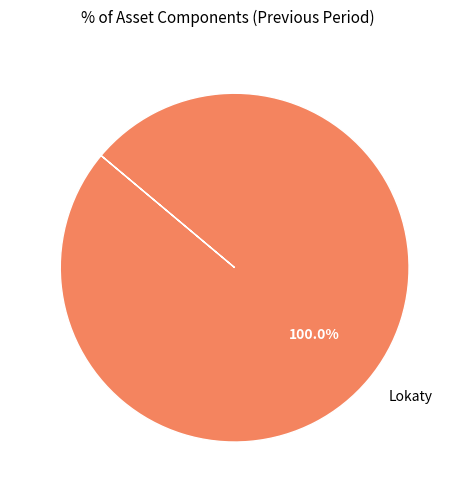

Is there a majority slice in this chart?

Yes